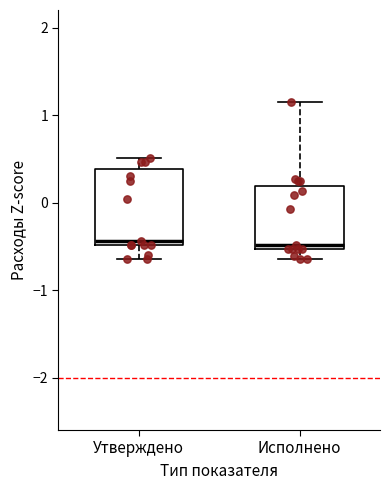

Reading left to right, transcribe this box plot: for each box, give where its median line is, the range the box spans, and where its two whiskers end, as read against the y-axis. The values are not printed on the chart, so give them approximately, as read against the axis.

Утверждено: median -0.4, box -0.5 to 0.4, whiskers -0.6 to 0.5
Исполнено: median -0.5 (just above the box's lower edge), box -0.5 to 0.2, whiskers -0.6 to 1.2